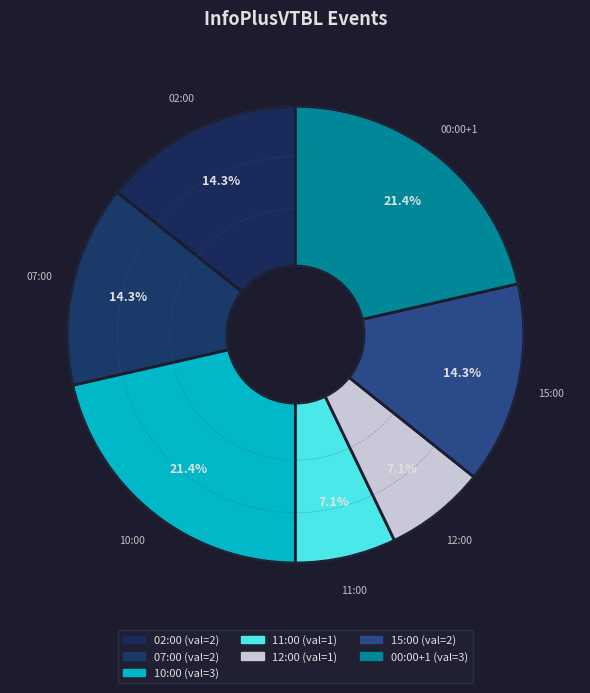

Count the number of slices in the pie.

7